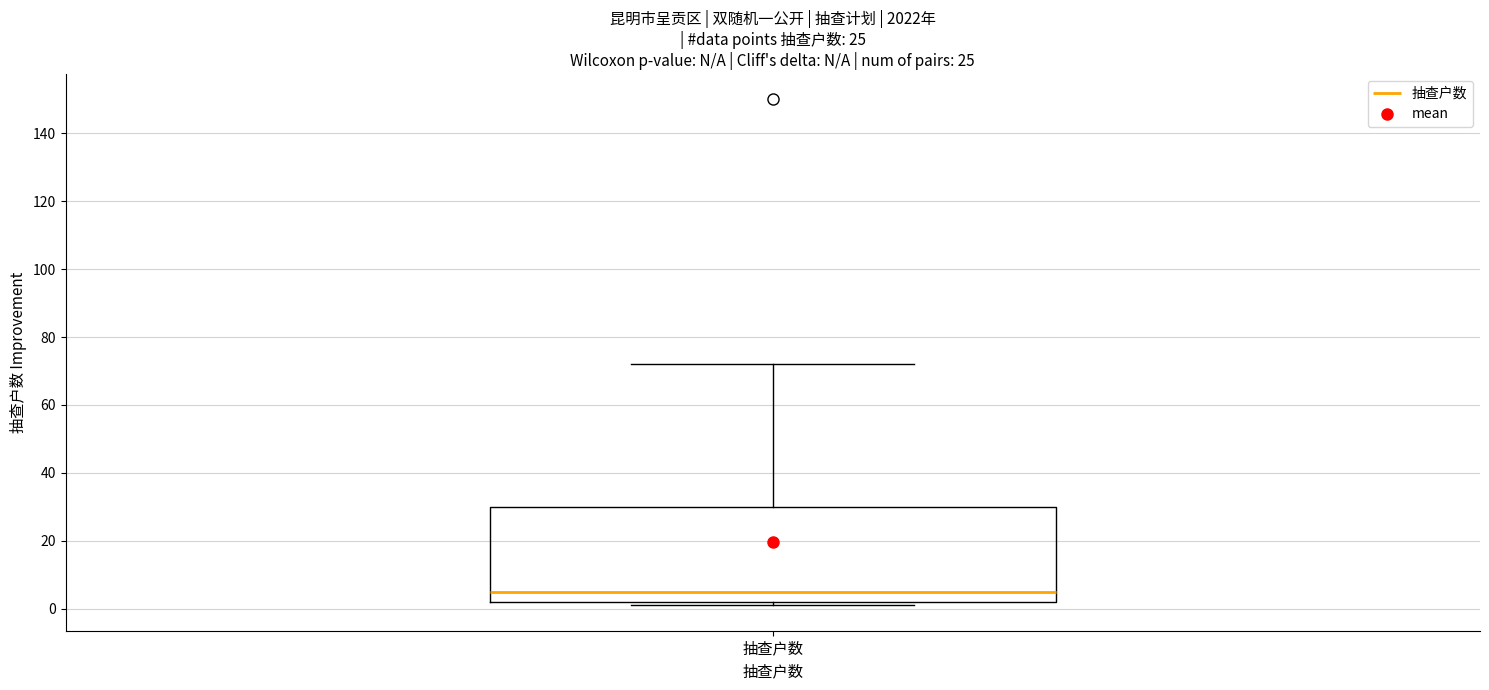

Read this box plot against the y-axis: the position of the median line, the range covered by the box, and the ends of both whiskers. The values are not printed on the chart, so give them approximately, as read against the axis.

median 6, box 2 to 30, whiskers 2 (just below the box's lower edge) to 72